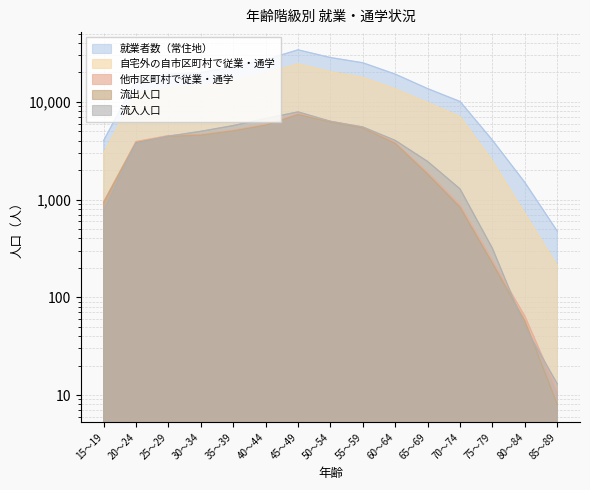

True or false: 流入人口 and 自宅外の自市区町村で従業・通学 intersect in this chart.

False